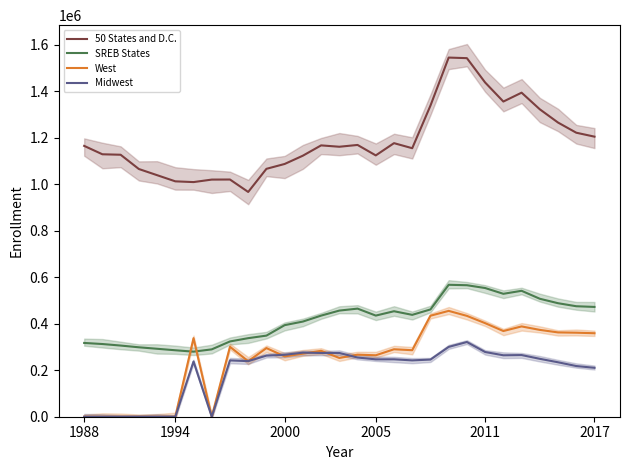

What is the spread (max minus min) of values at 15?

913993